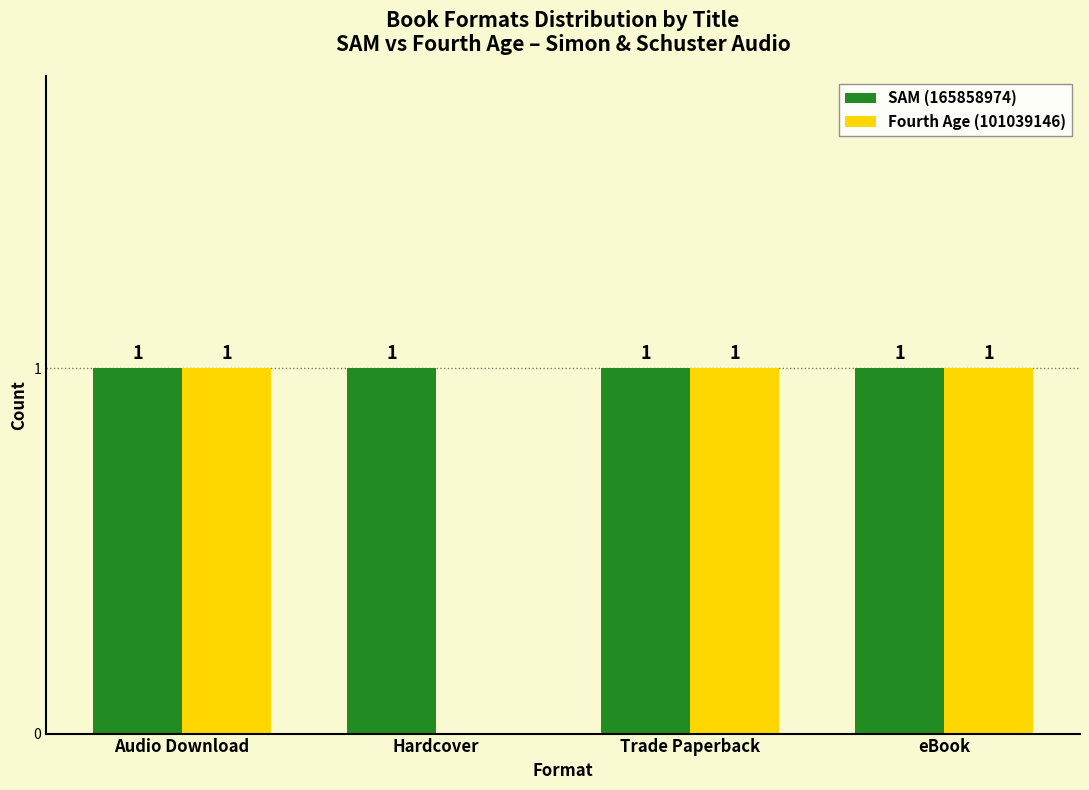

Is it true that Fourth Age (101039146) equals 1 at eBook?

True